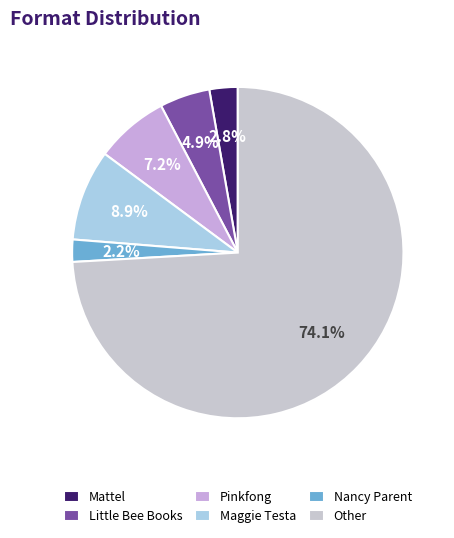

Rank the categories by value from highest to lowest.

Other, Maggie Testa, Pinkfong, Little Bee Books, Mattel, Nancy Parent